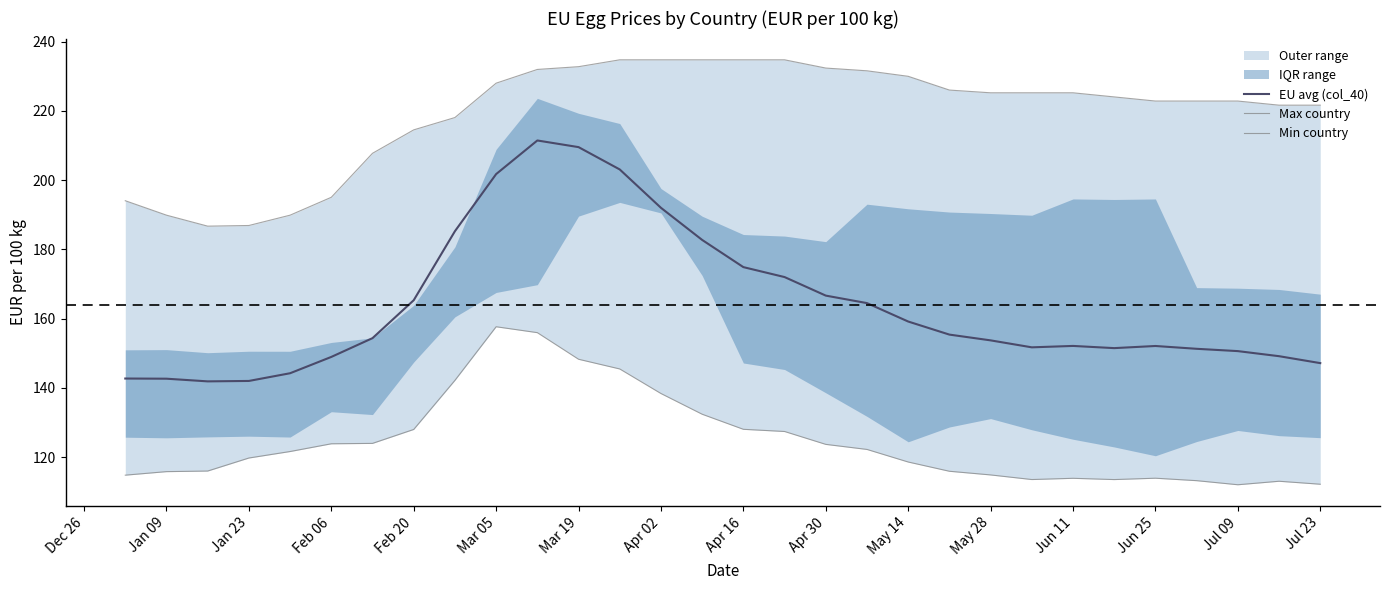

True or false: Max country has more than 2 points higher than both neighbors.

False